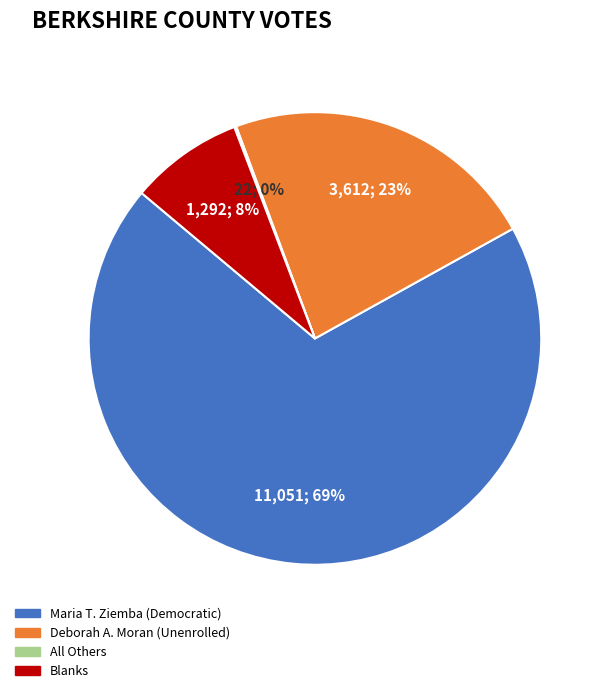

To the nearest percent, what is the average slice percentage?

25%